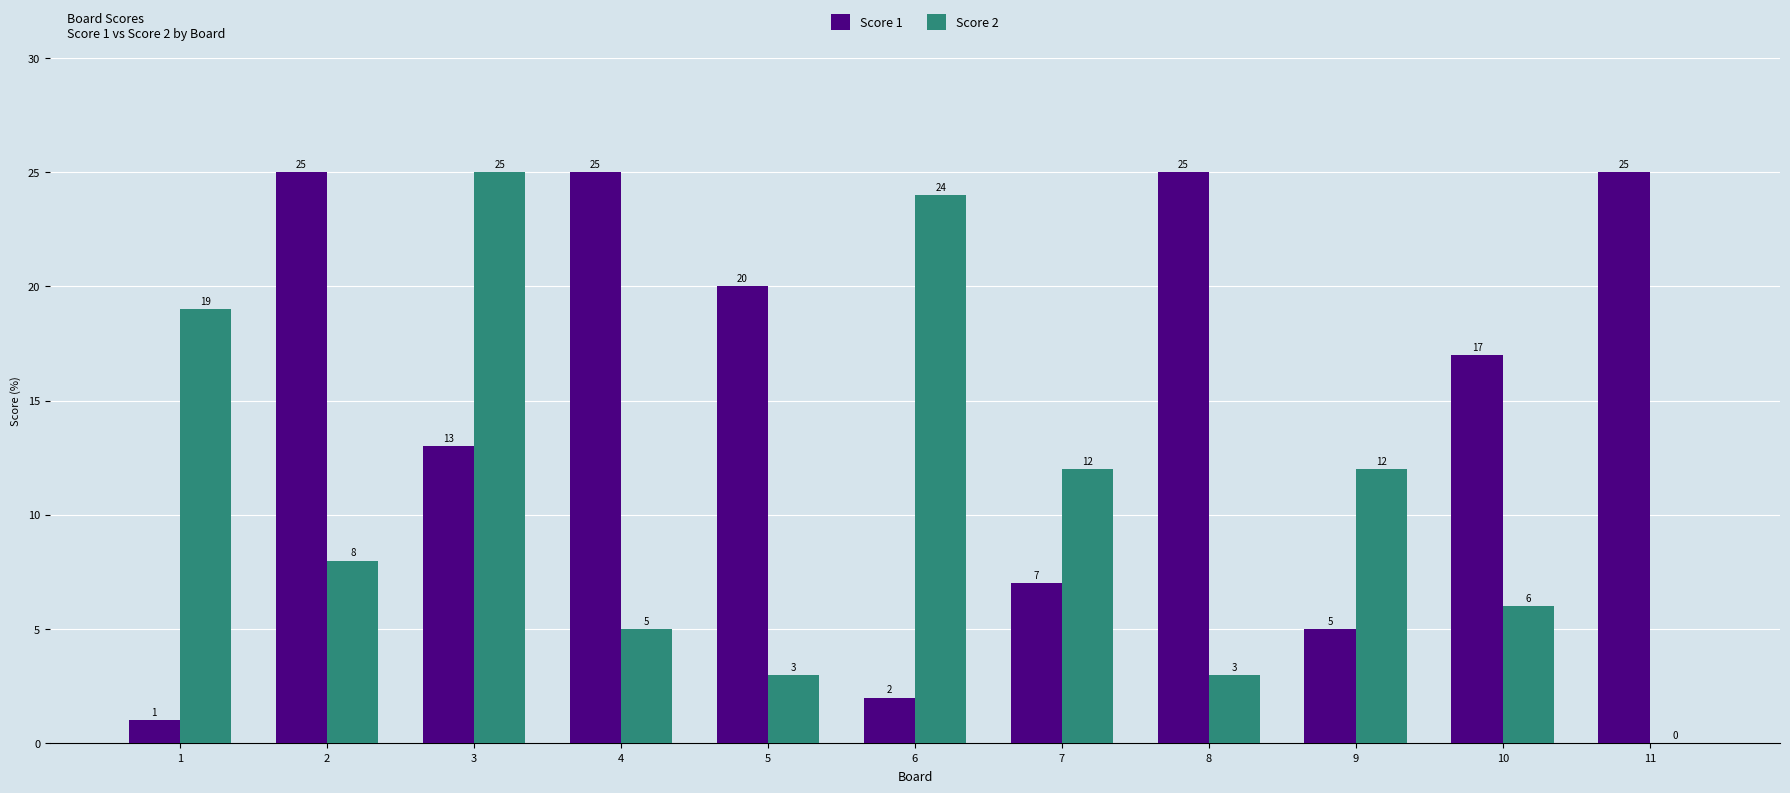

The Score 2 series shows 3 at 5. True or false?

True